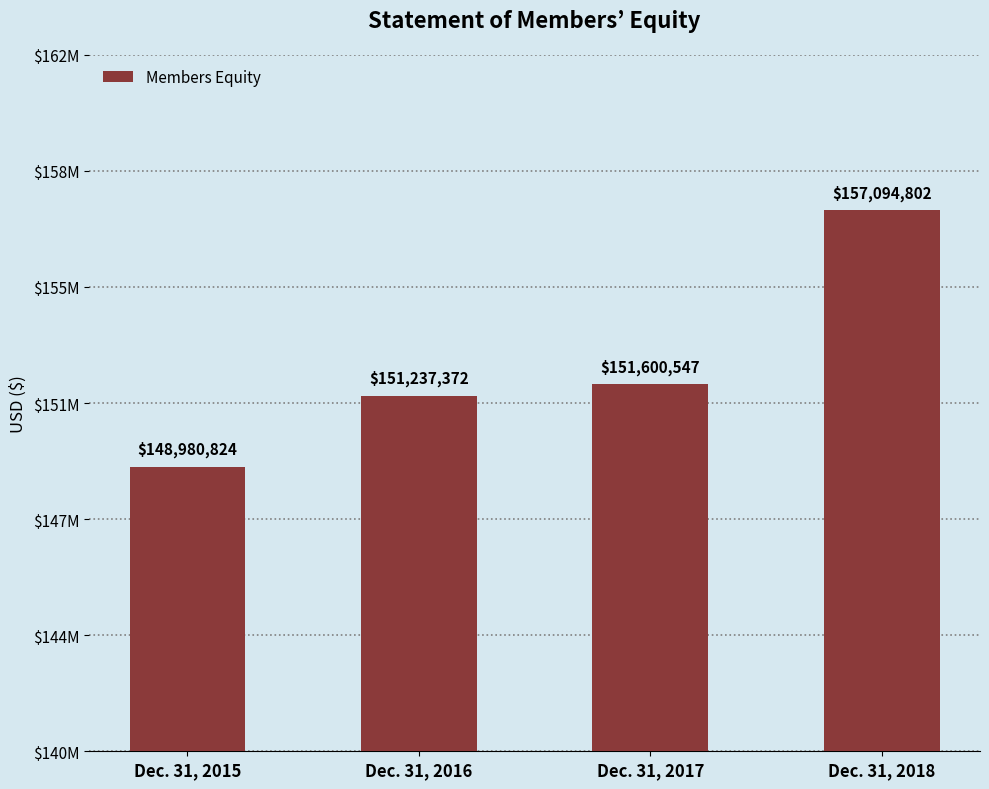

The chart shows a value of 85010027 at Dec. 31, 2016. True or false?

False